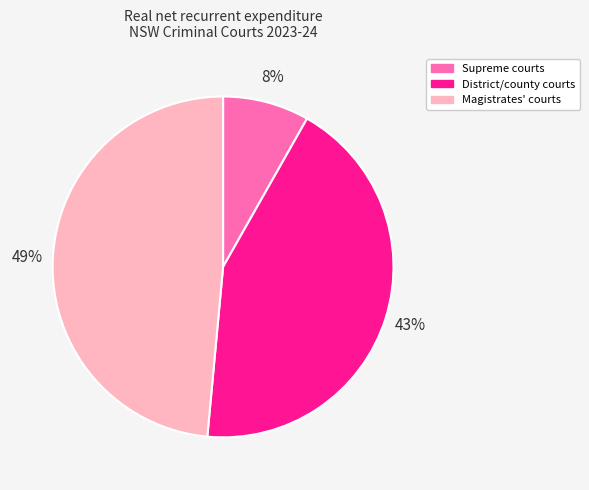

To the nearest percent, what is the combined percentage of Magistrates' courts and District/county courts?

92%